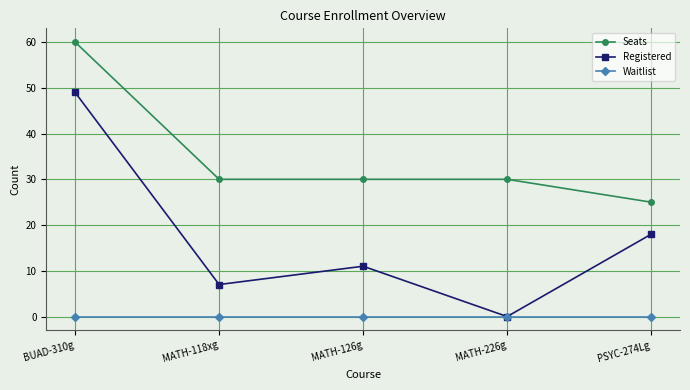

What is the sum of the Registered values at MATH-126g and MATH-226g?

11